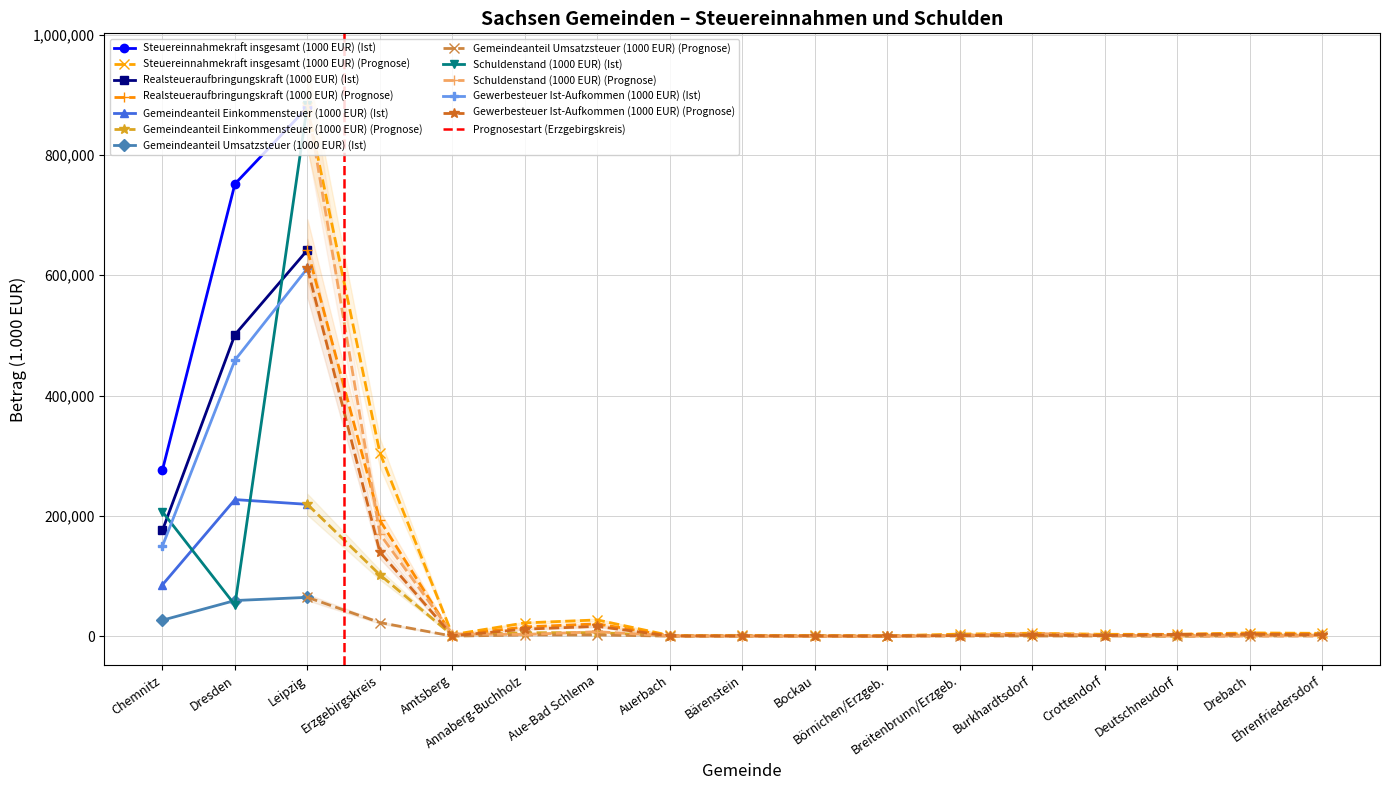

True or false: Steuereinnahmekraft insgesamt (1000 EUR) has a value of 878845.5 at Leipzig.

True